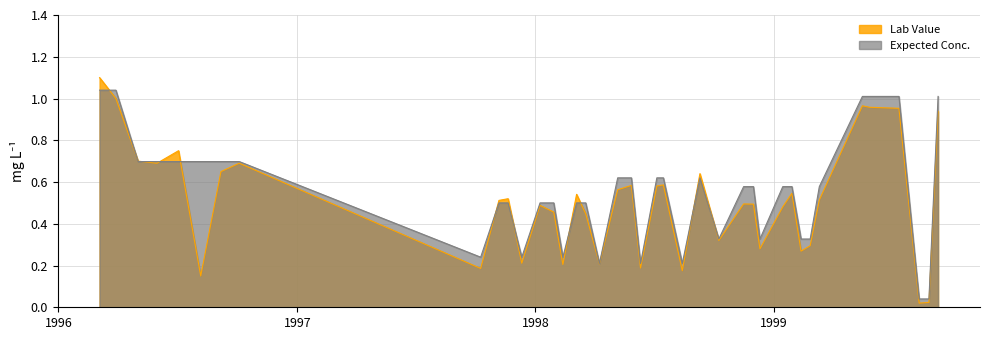

How many lines are shown in the chart?

2